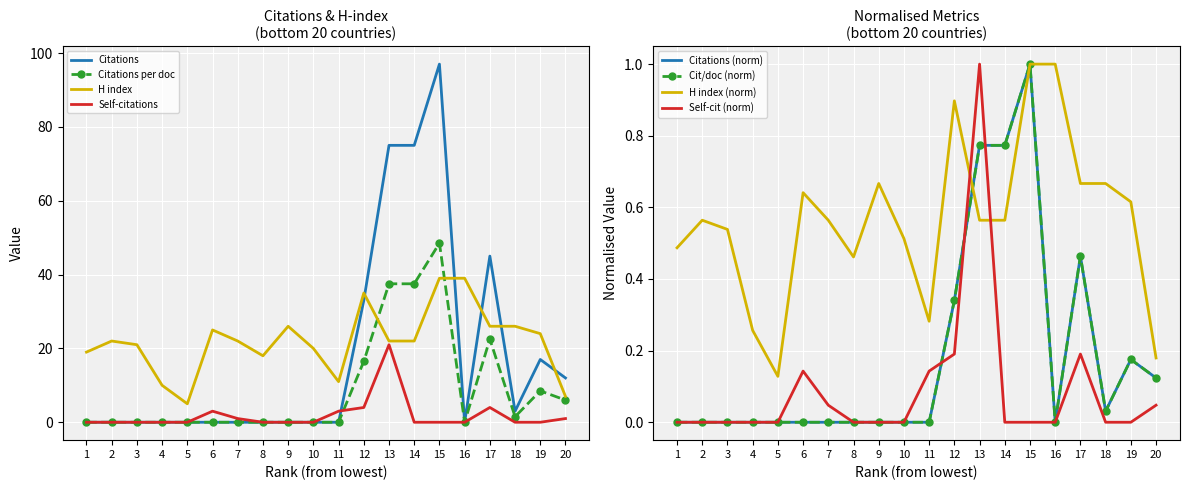

At 19, list the series in order from largest to smallest.

H index, Citations, Citations per document, Self-citations